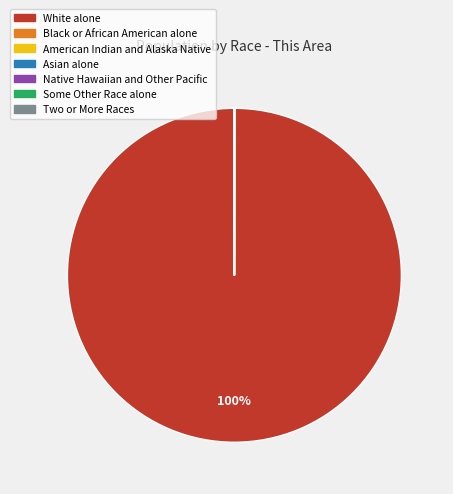

Does any single category account for the majority?

Yes